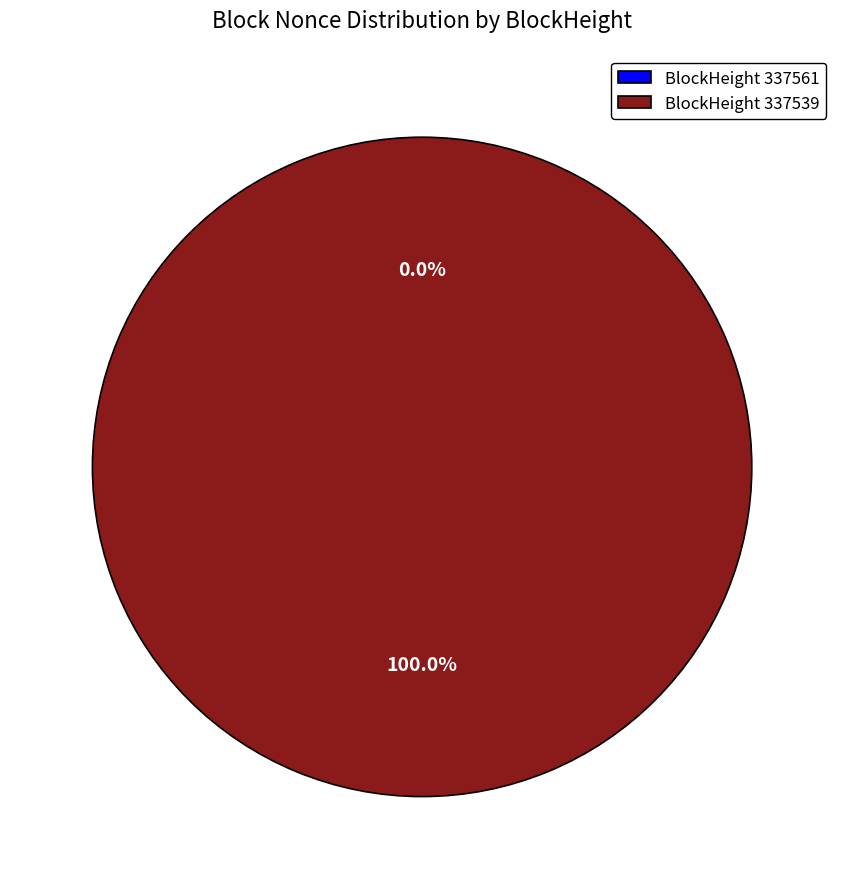

Rank the categories by value from lowest to highest.

337561, 337539